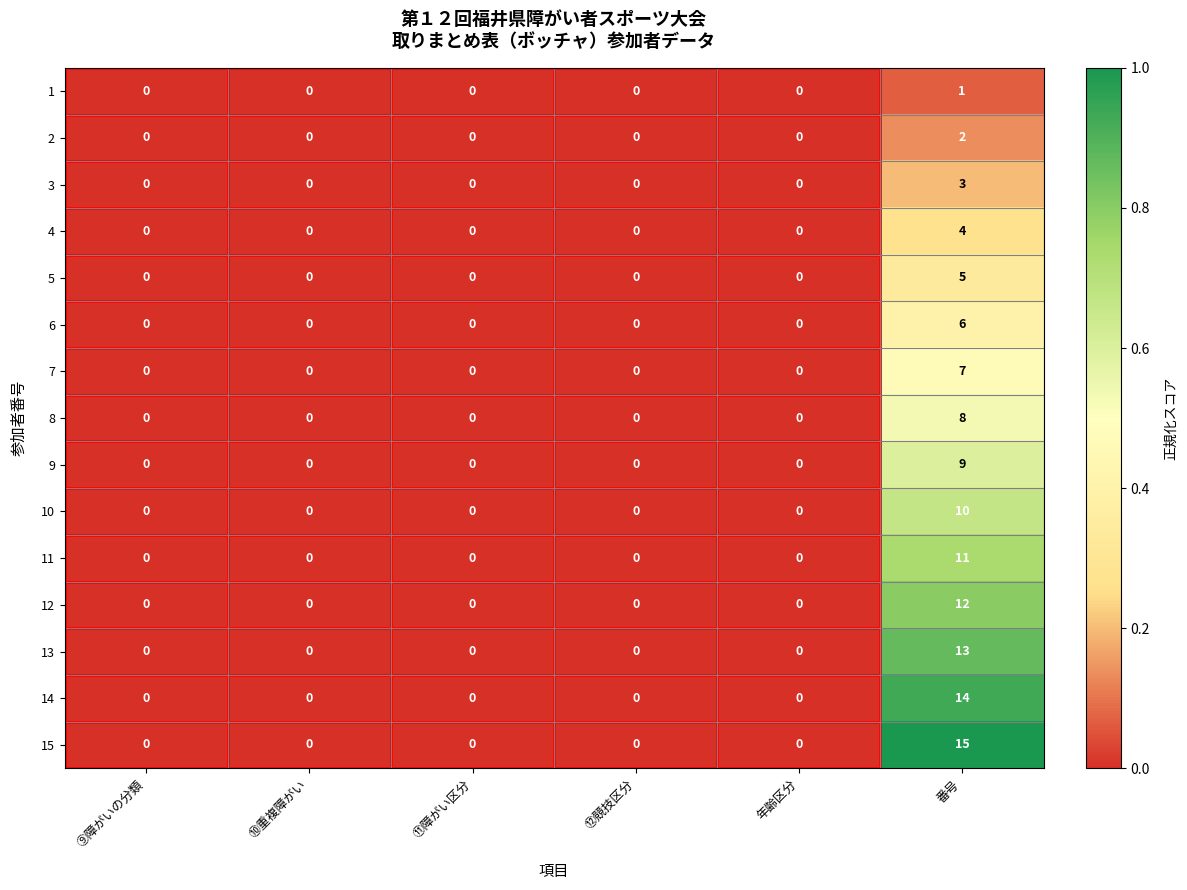

What is the difference between the maximum and second lowest values in the 10 series?

10